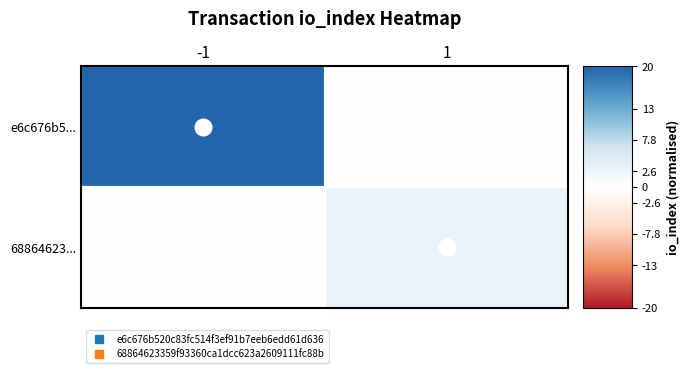

What is the total value across all series at -1?

1.0